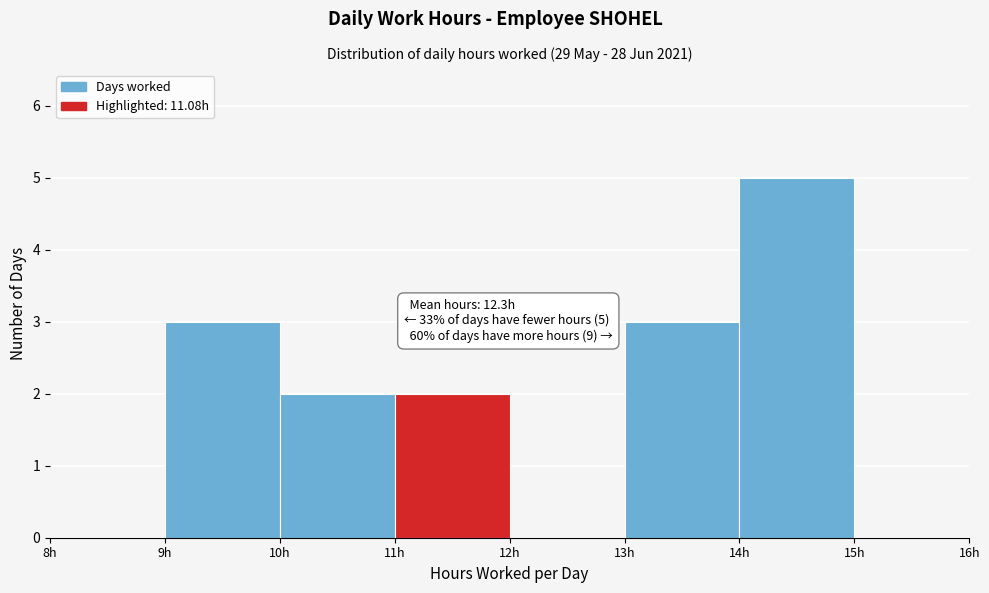

Over which range of the x-axis is the bar tallest?

14 to 15